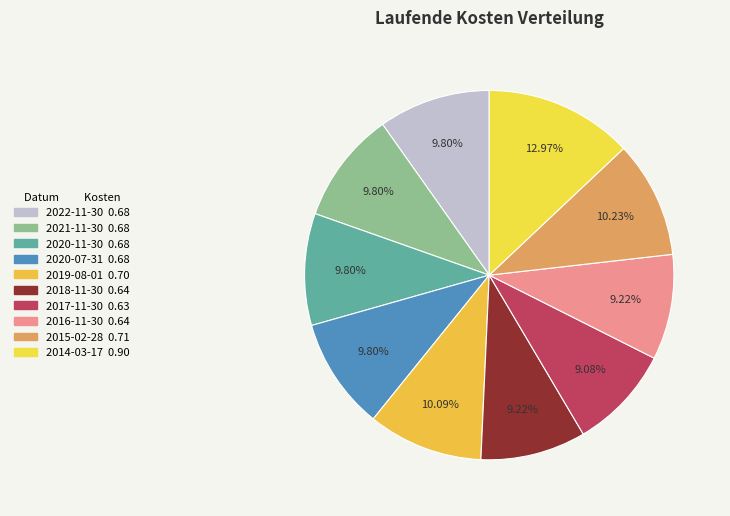

Rank the categories by value from lowest to highest.

2017-11-30, 2018-11-30, 2016-11-30, 2022-11-30, 2021-11-30, 2020-11-30, 2020-07-31, 2019-08-01, 2015-02-28, 2014-03-17